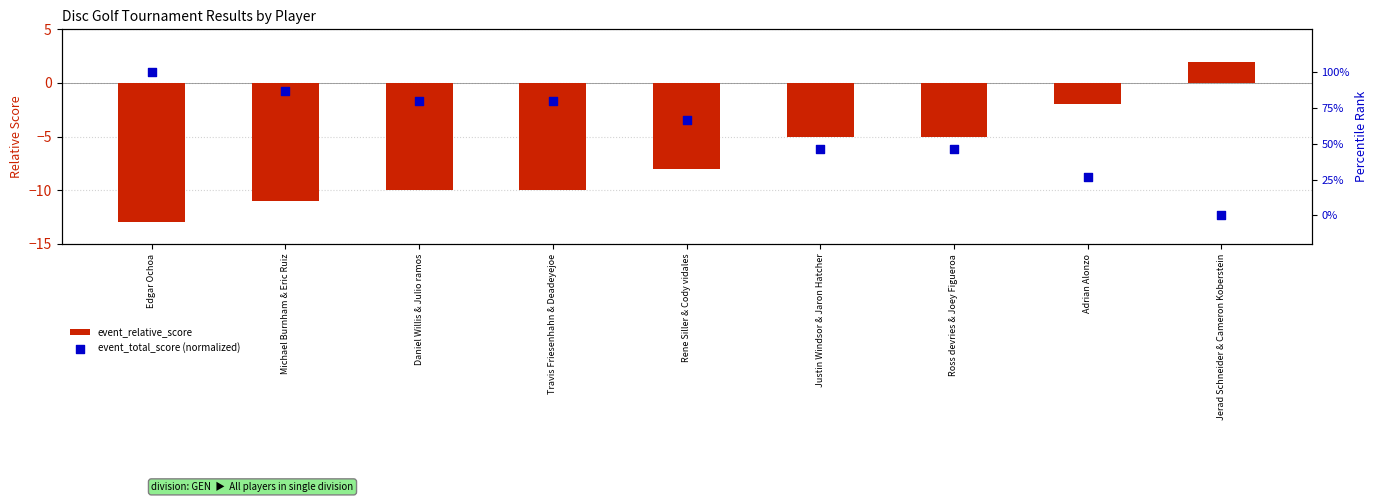

What are all the series names shown in the legend?

event_relative_score, event_total_score (normalized)